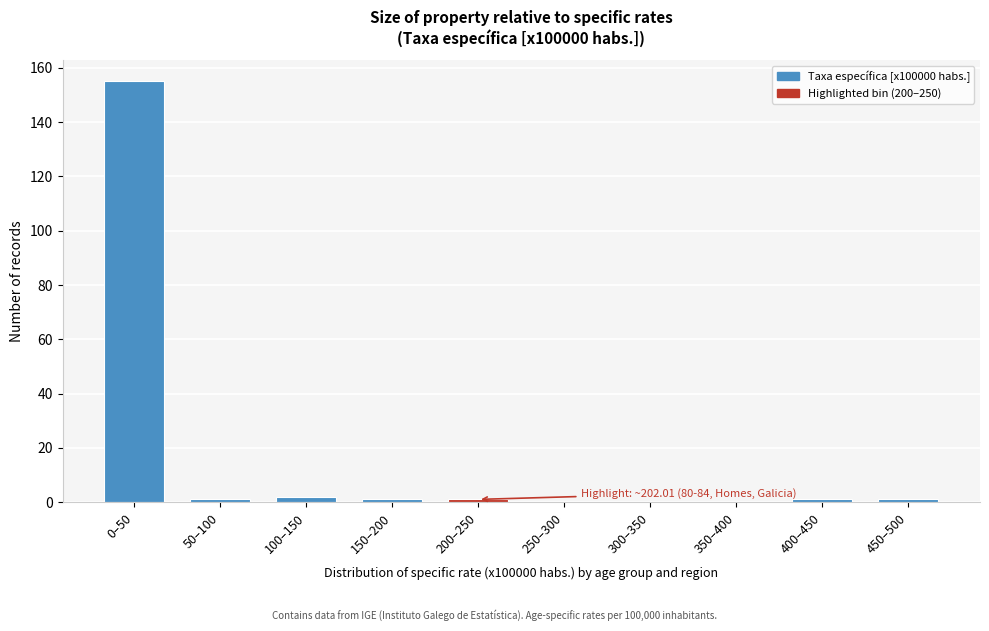

Reading right to left, list all the values displayed in this chart.

450–500=1	400–450=1	350–400=0	300–350=0	250–300=0	200–250=1	150–200=1	100–150=2	50–100=1	0–50=155